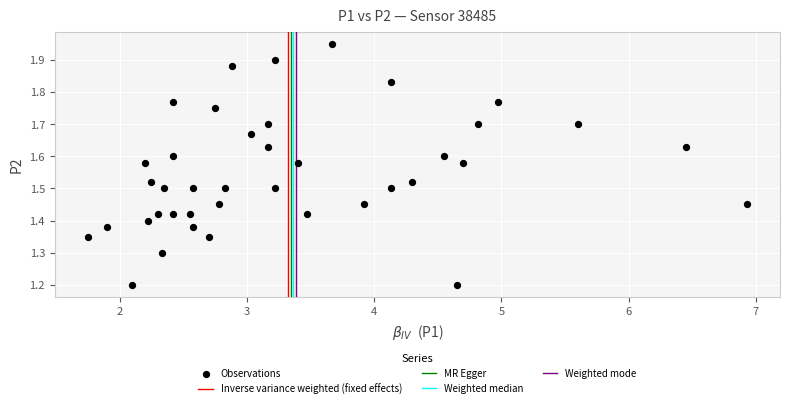

What is the range of Y values (max minus min)?

0.8